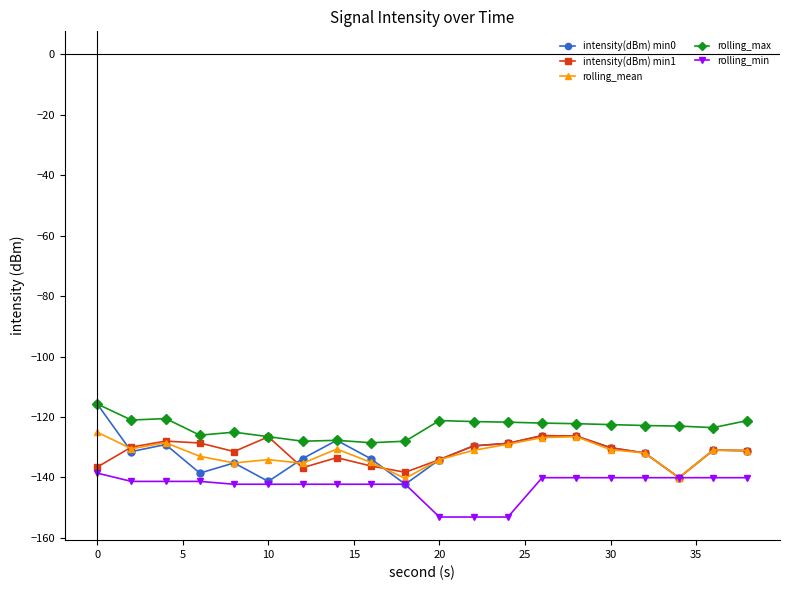

How many lines are shown in the chart?

5